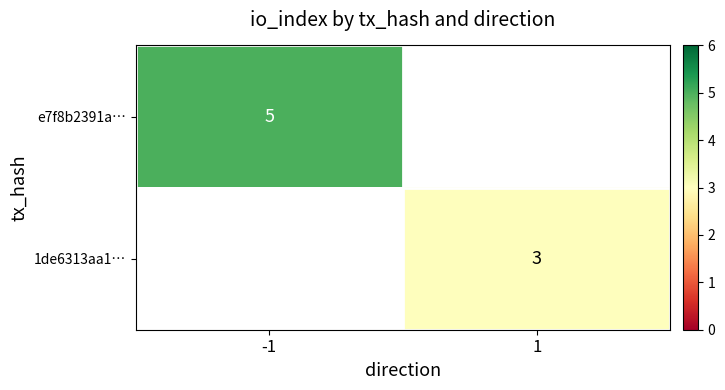

True or false: 1de6313aa1… has a value of 4 at 1.

False